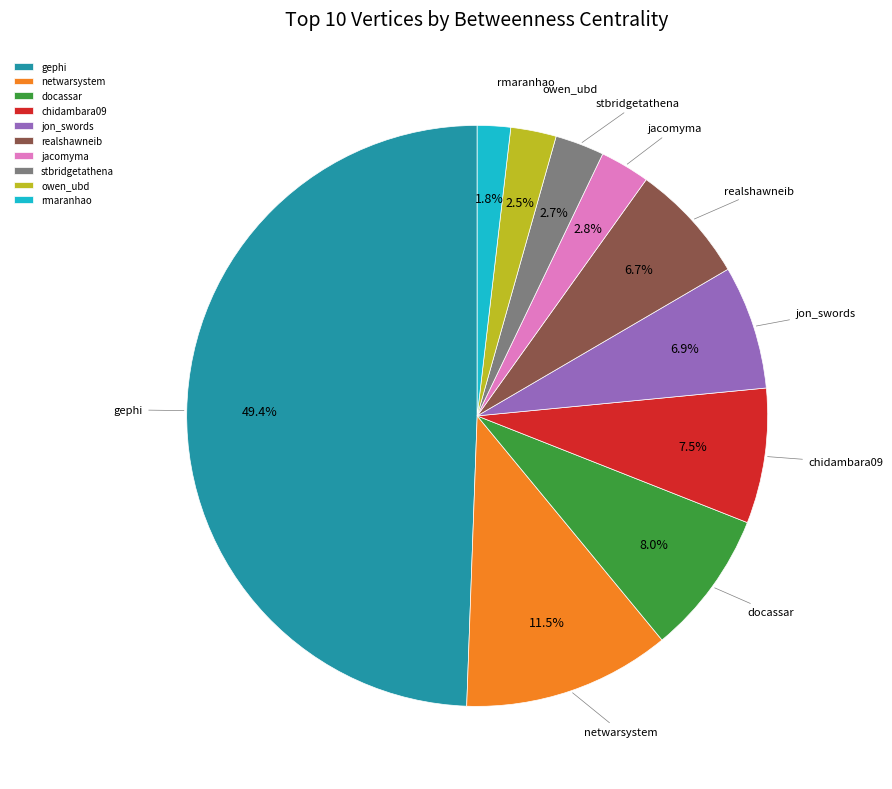

Does rmaranhao account for over 50% of the chart?

No